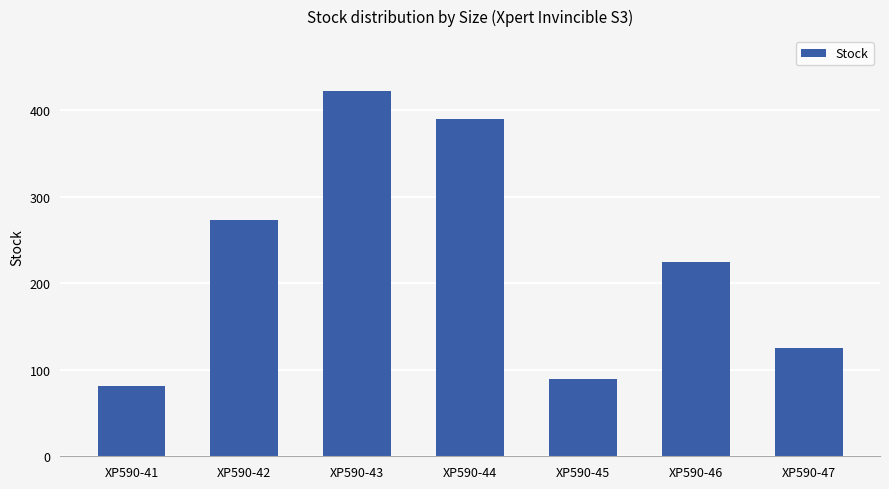

Reading left to right, transcribe all the data shown in this chart.

81	273	422	390	89	224	125